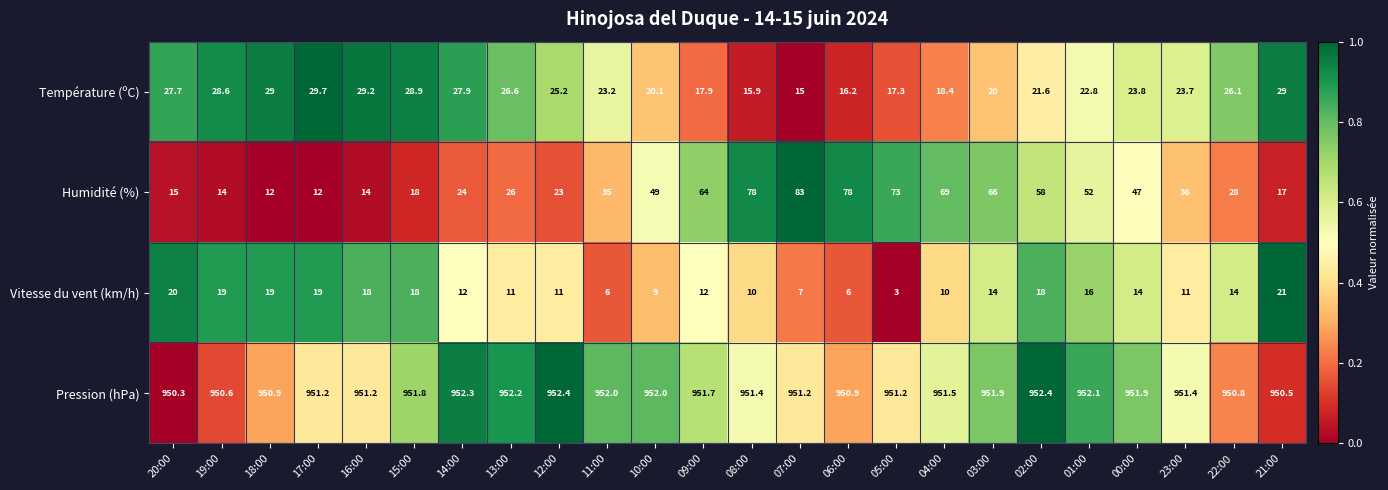

At which label does Température (ºC) reach its minimum?

07:00